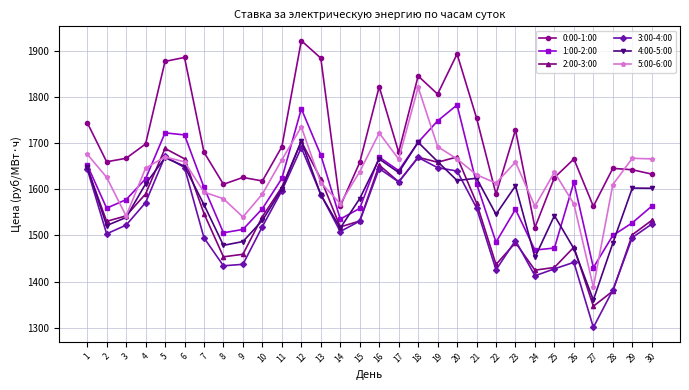

Where is the first local maximum for 4:00-5:00?

5